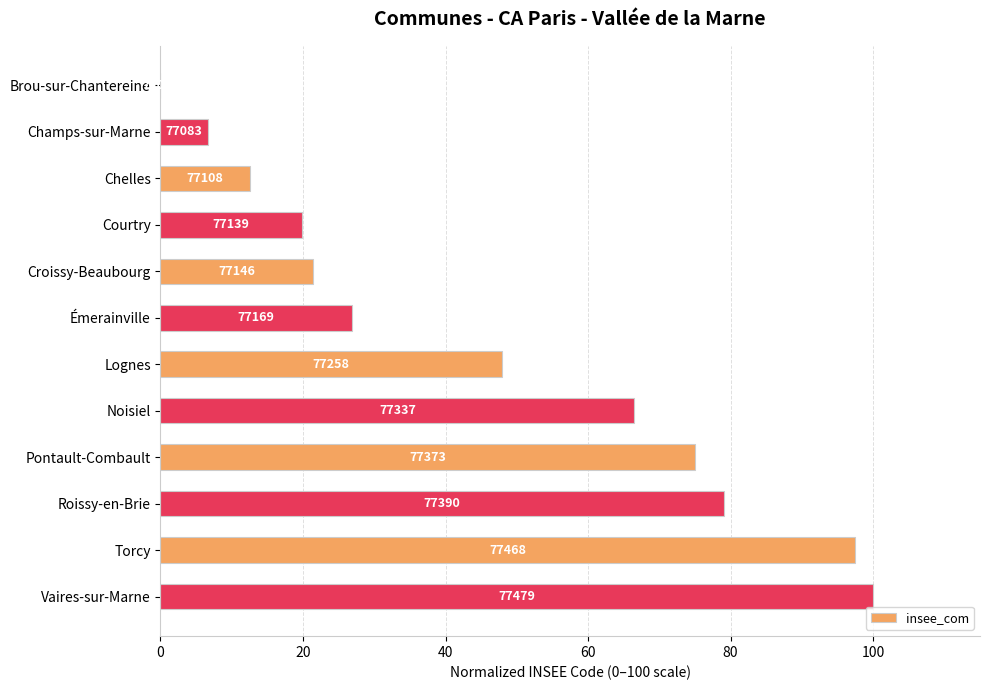

What is the maximum value shown in the chart?

100.0